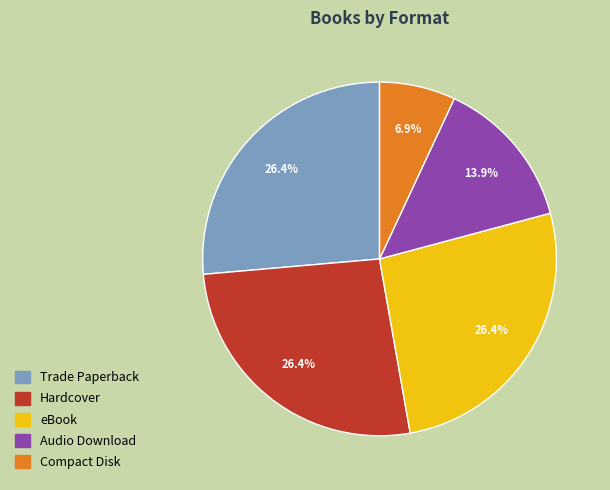

The eBook slice represents 26% of the pie. True or false?

True